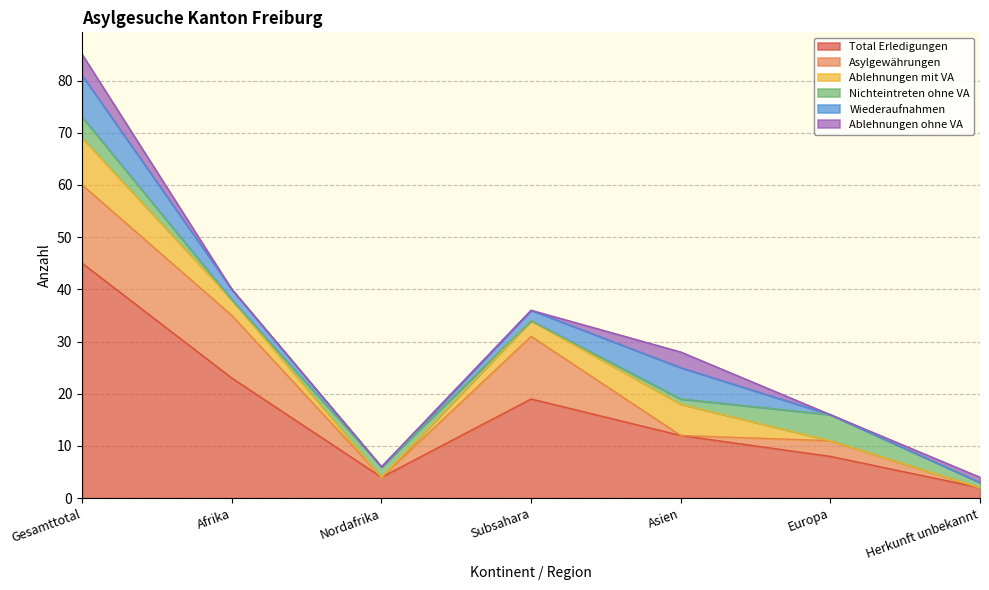

How many Wiederaufnahmen values are between 0 and 6?

6